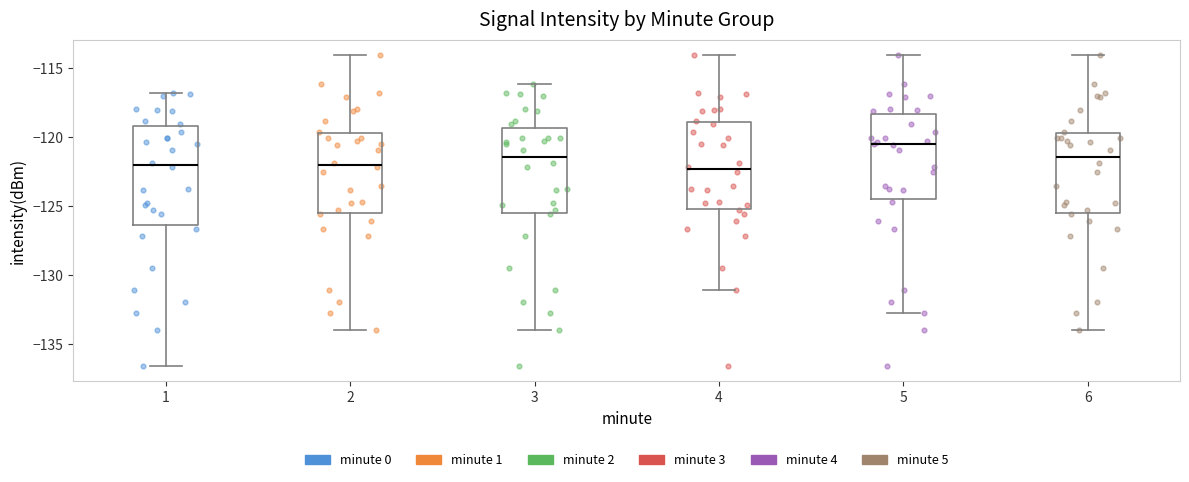

Where does the median line of the box at x = 5 sit on the y-axis? The values are not printed on the chart, so give them approximately, as read against the axis.

-120.5